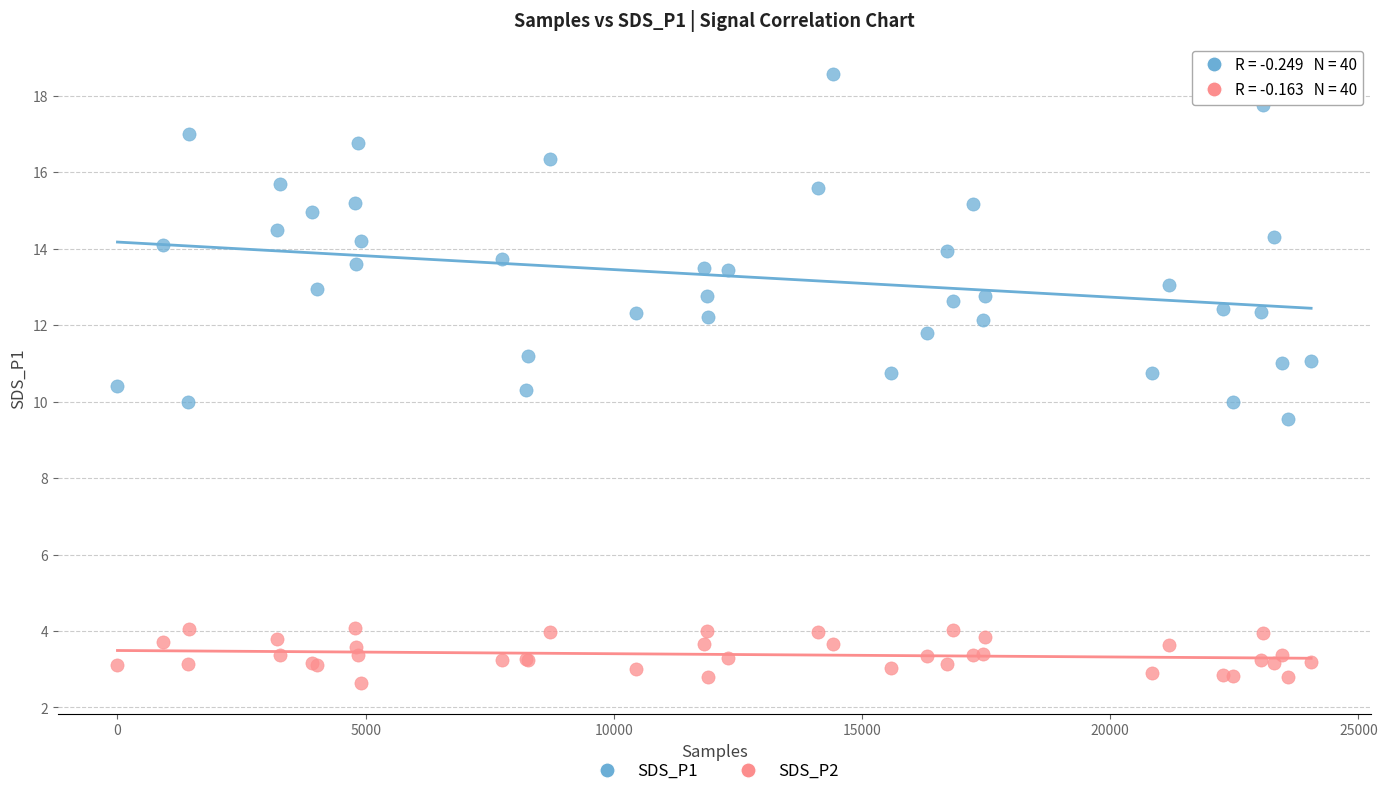

Which series has the largest Y range (max minus min)?

SDS_P1